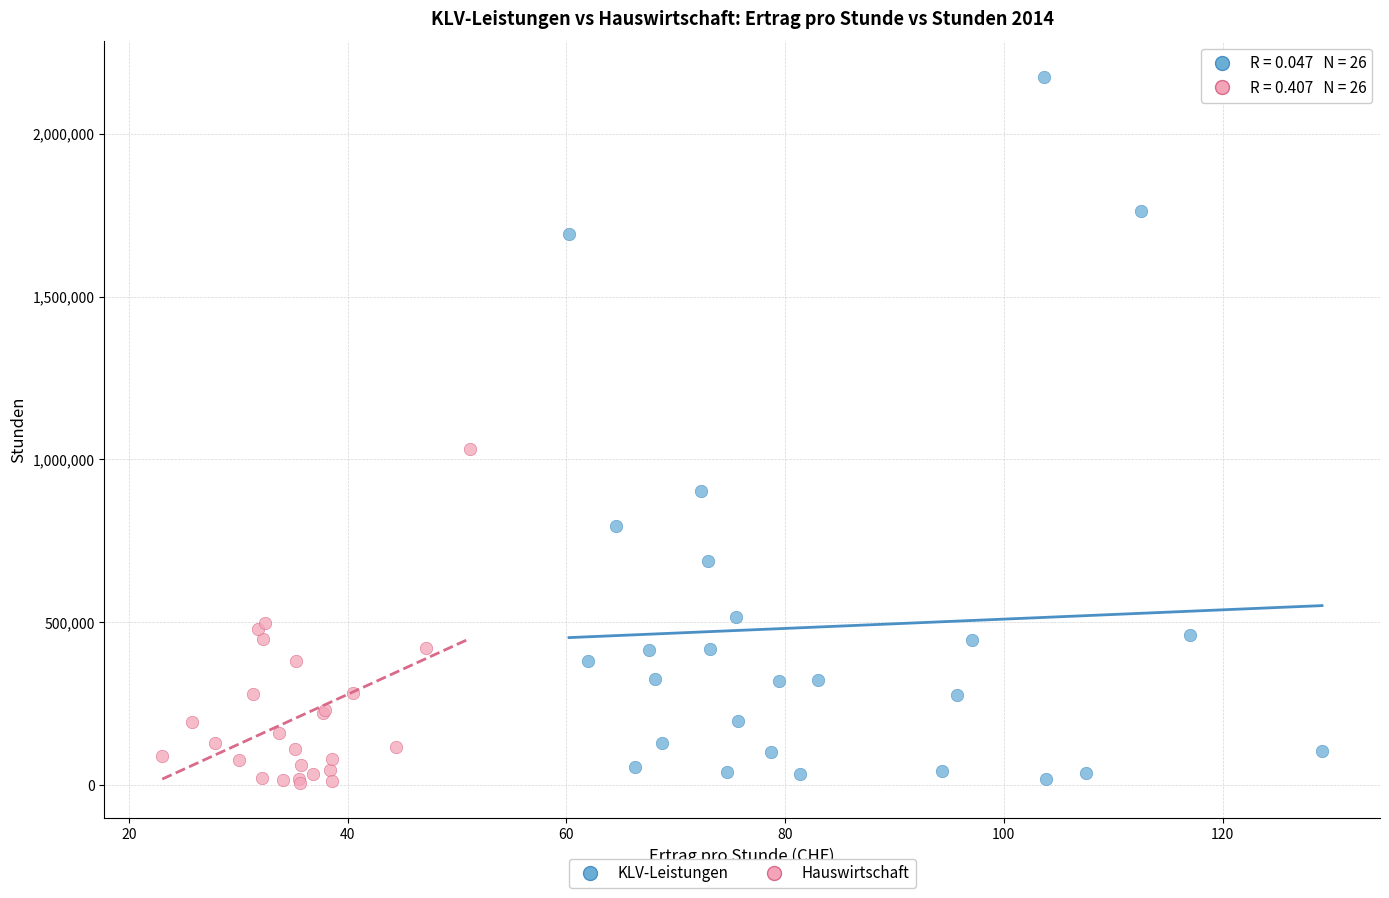

What are all the series names shown in the legend?

KLV-Leistungen, Hauswirtschaft